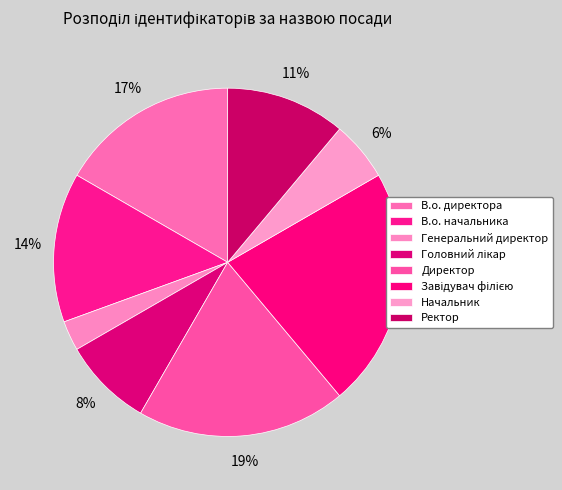

Is there a majority slice in this chart?

No